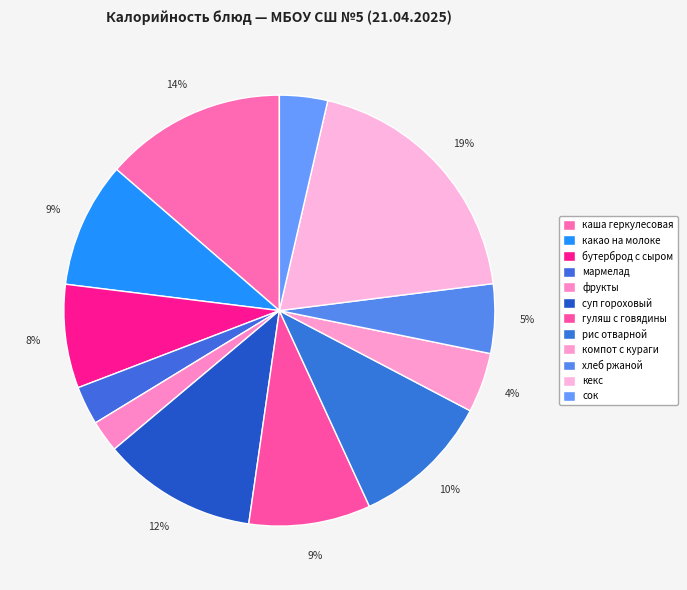

Count the number of slices in the pie.

12